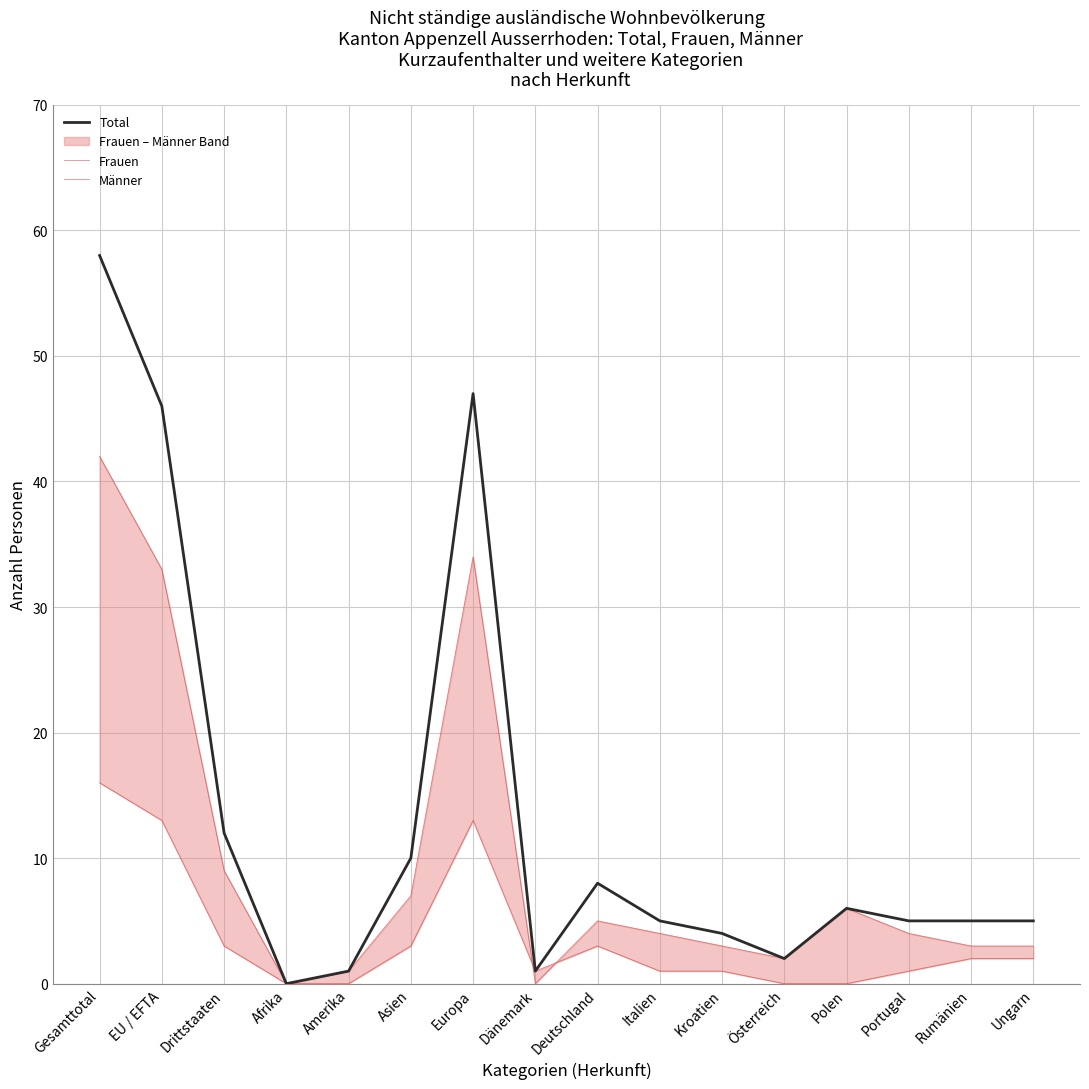

Rank the categories by Total value from highest to lowest.

Gesamttotal, Europa, EU / EFTA, Drittstaaten, Asien, Deutschland, Polen, Italien, Portugal, Rumänien, Ungarn, Kroatien, Österreich, Amerika, Dänemark, Afrika